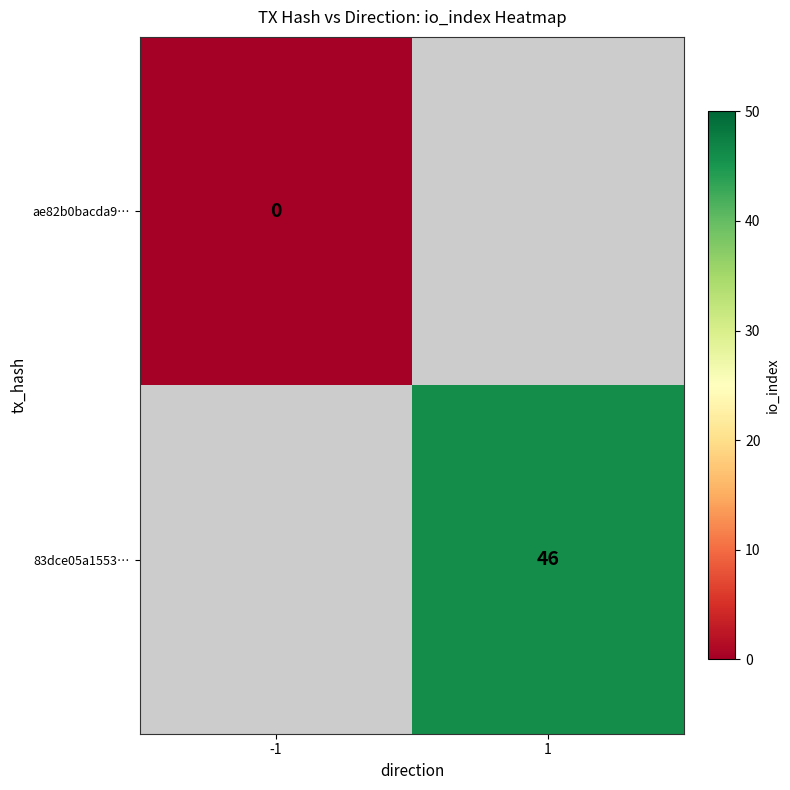

Which category has the highest value across all series?

1